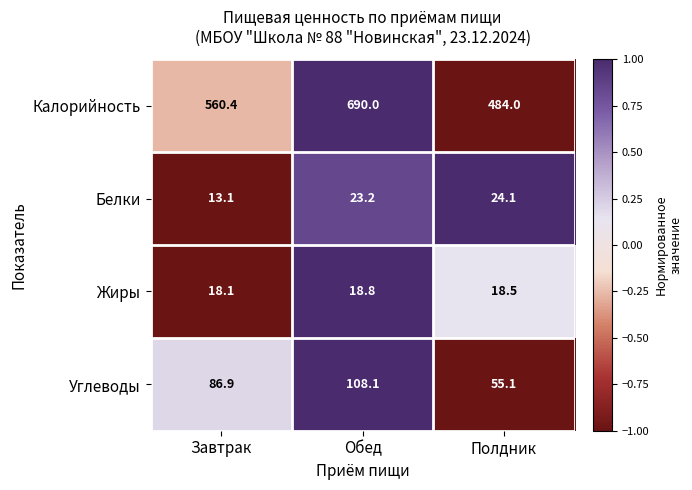

Reading left to right, extract all data points from this chart.

Калорийность: 560.4	690.0	484.0
Белки: 13.1	23.2	24.1
Жиры: 18.1	18.8	18.5
Углеводы: 86.9	108.1	55.1